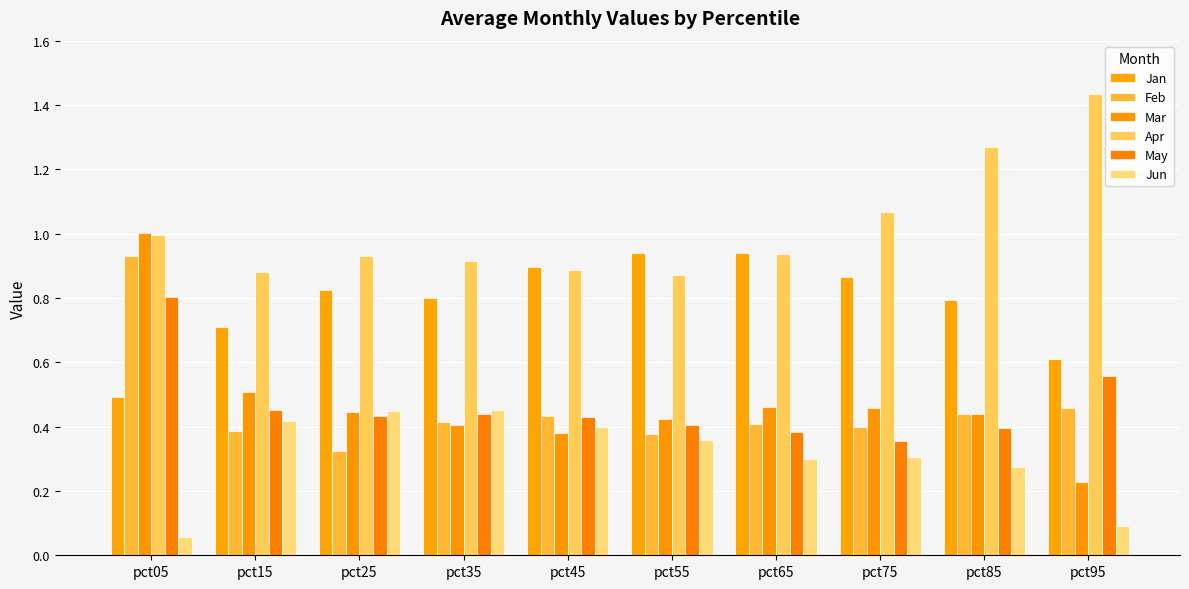

At which label is Feb closest to 0?

pct25